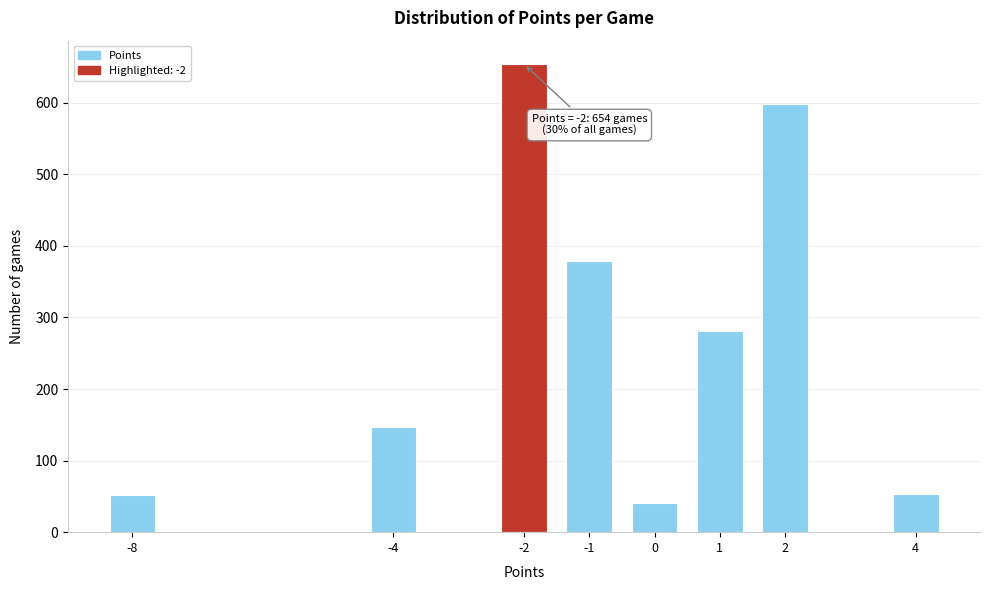

Is it true that the value at -8 is 52?

True